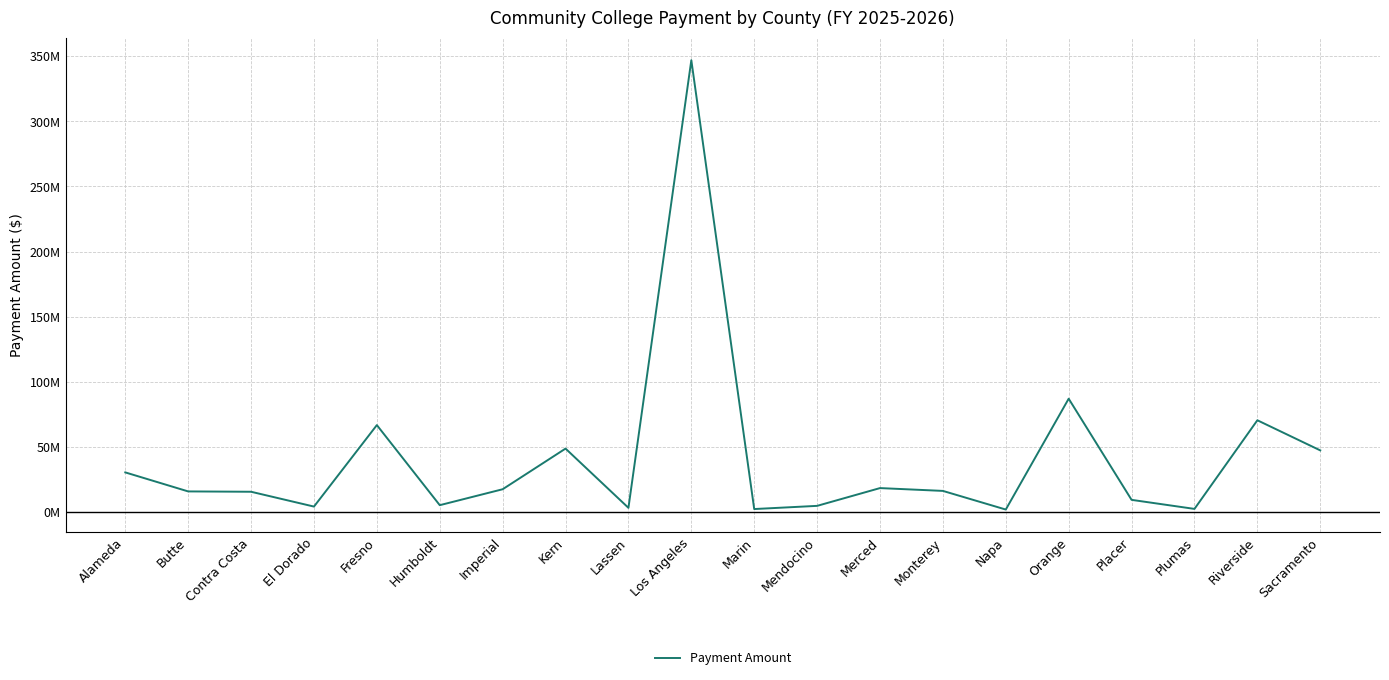

Is it true that the value at Lassen is 3064773?

True